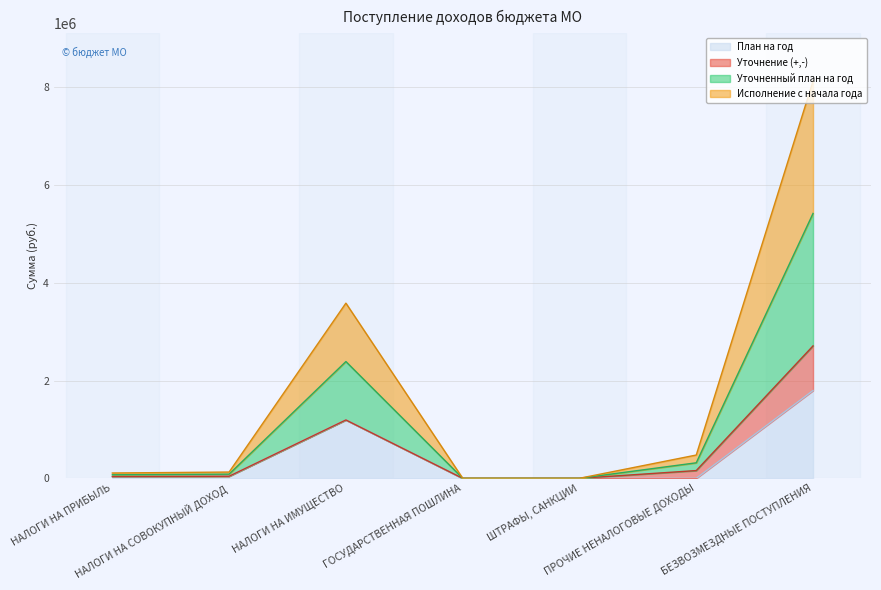

Between НАЛОГИ НА ПРИБЫЛЬ and НАЛОГИ НА СОВОКУПНЫЙ ДОХОД, which series saw the biggest shift?

Исполнение с начала года